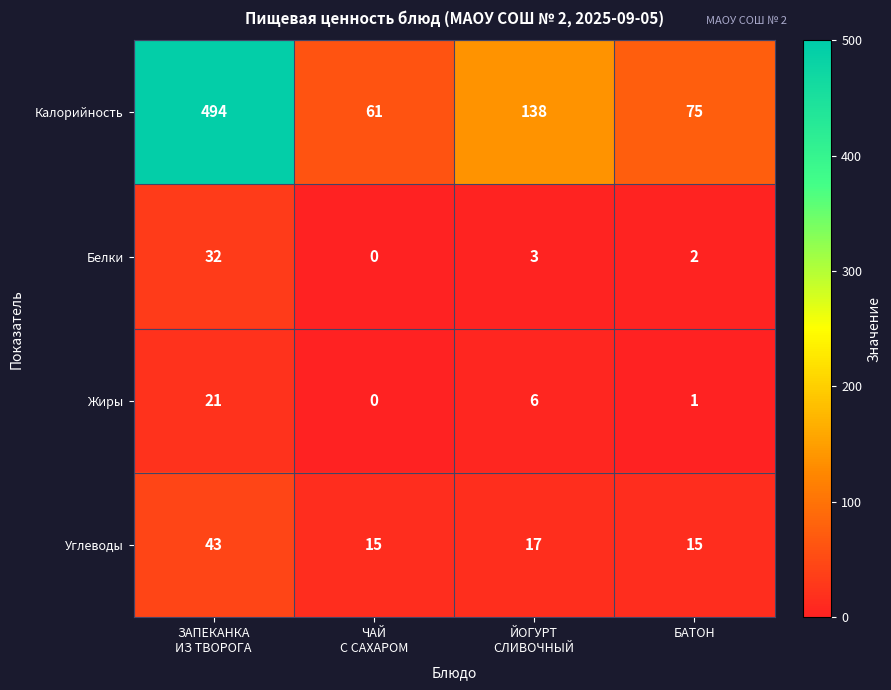

What is the difference between the maximum and minimum values in the Белки series?

32